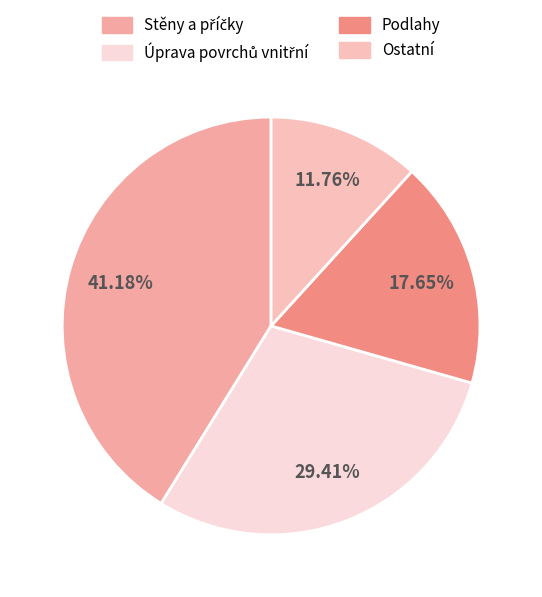

Count the number of slices in the pie.

4